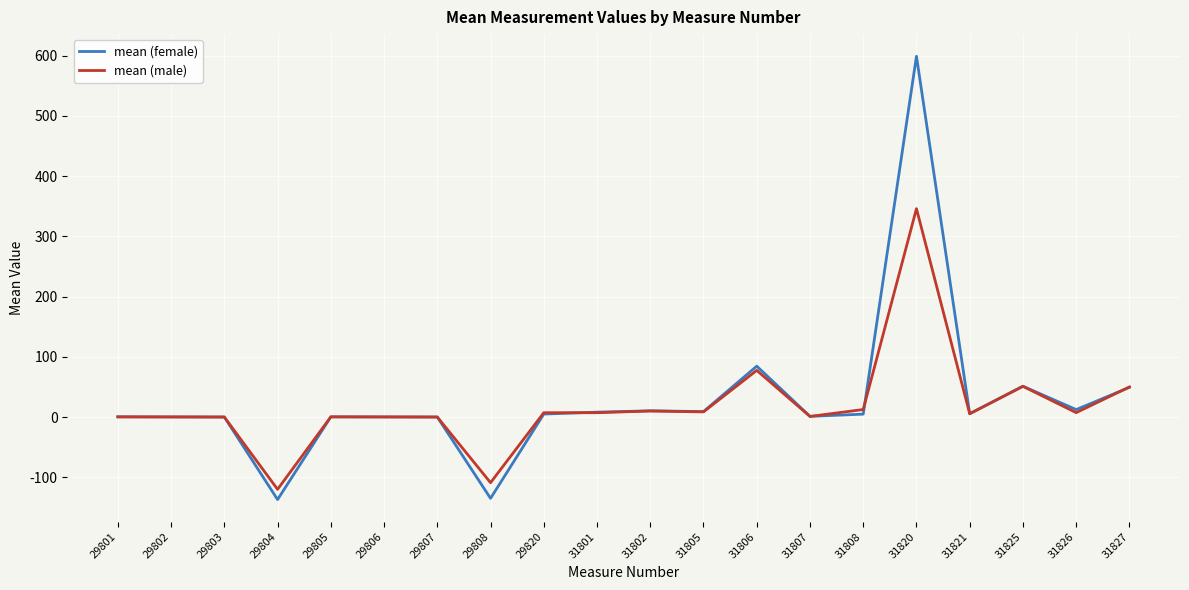

The mean (female) series shows 4.8 at 31808. True or false?

True